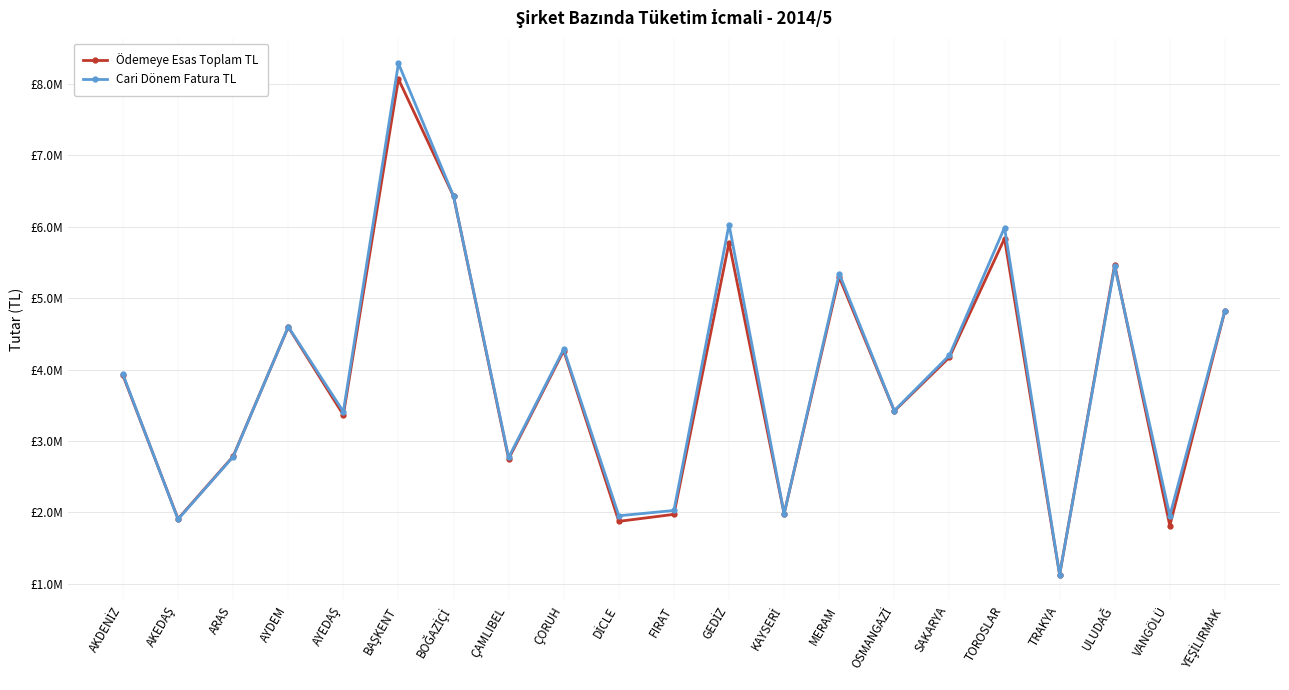

Is it true that Ödemeye Esas Toplam TL equals 918821.4 at AKEDAŞ?

False